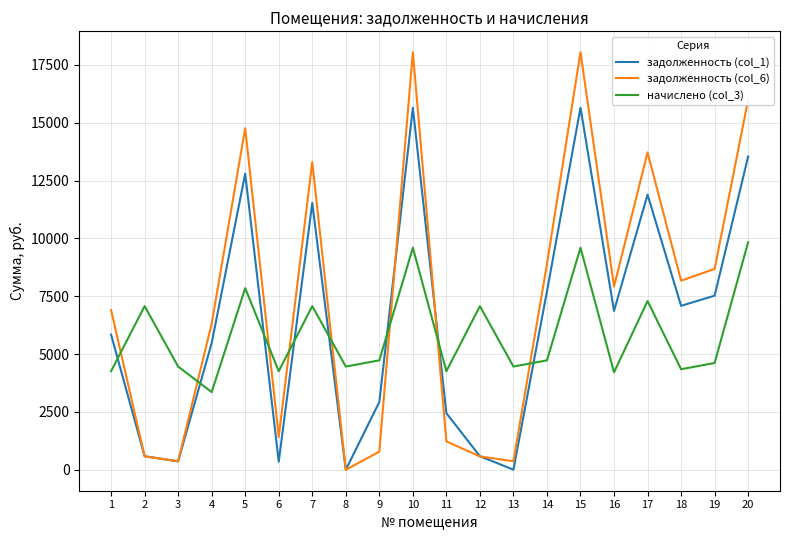

Is it true that задолженность (col_6) equals 18050.0 at 10?

True